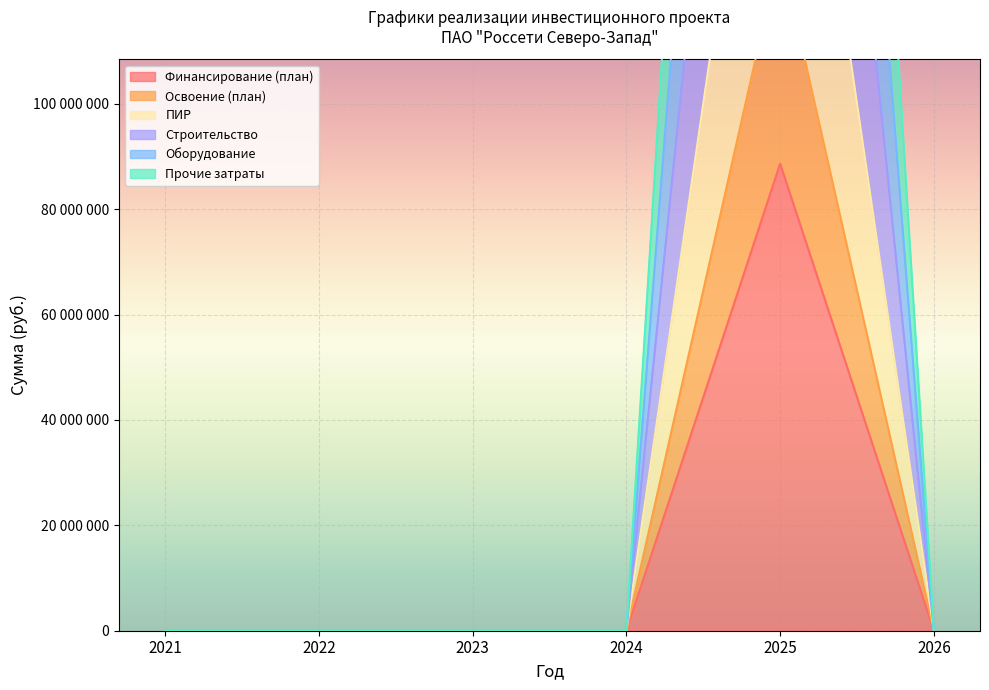

In Финансирование (план), how many points are higher than both neighbors (excluding endpoints)?

1